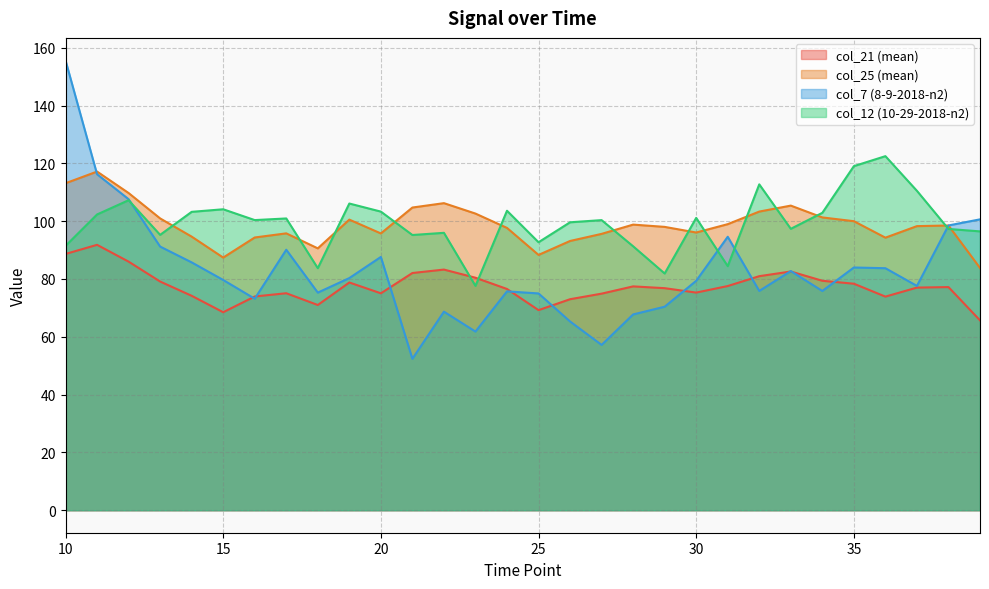

What is the maximum value for col_7 (8-9-2018-n2)?

155.6